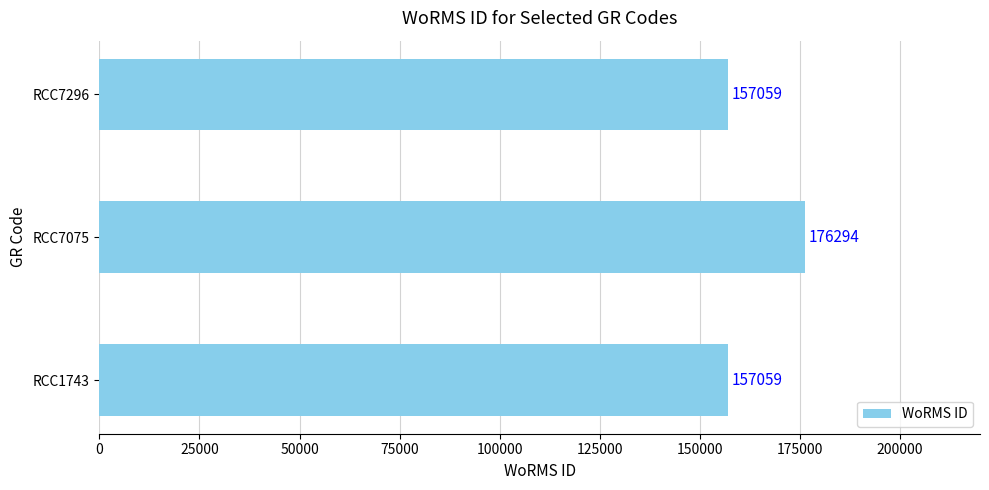

Count the values in the range 157059 to 176294.

3